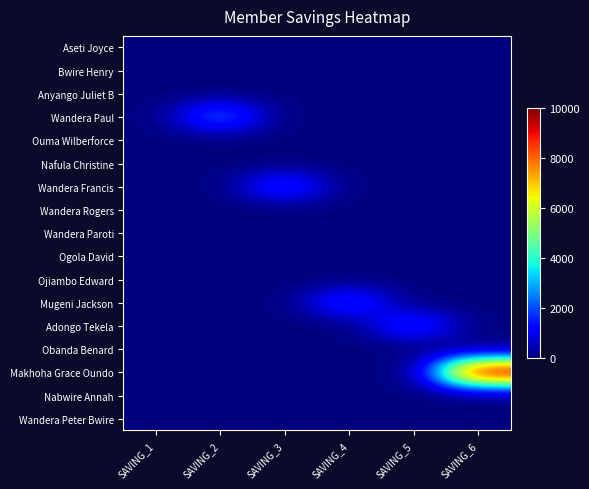

Reading left to right, extract all data points from this chart.

Aseti Joyce: SAVING_1=0	SAVING_2=0	SAVING_3=0	SAVING_4=0	SAVING_5=0	SAVING_6=0
Bwire Henry: SAVING_1=0	SAVING_2=0	SAVING_3=0	SAVING_4=0	SAVING_5=0	SAVING_6=0
Anyango Juliet B: SAVING_1=0	SAVING_2=0	SAVING_3=0	SAVING_4=0	SAVING_5=0	SAVING_6=0
Wandera Paul: SAVING_1=0	SAVING_2=2500	SAVING_3=0	SAVING_4=0	SAVING_5=0	SAVING_6=0
Ouma Wilberforce: SAVING_1=0	SAVING_2=0	SAVING_3=0	SAVING_4=0	SAVING_5=0	SAVING_6=0
Nafula Christine: SAVING_1=0	SAVING_2=0	SAVING_3=0	SAVING_4=0	SAVING_5=0	SAVING_6=0
Wandera Francis: SAVING_1=0	SAVING_2=0	SAVING_3=2000	SAVING_4=0	SAVING_5=0	SAVING_6=0
Wandera Rogers: SAVING_1=0	SAVING_2=0	SAVING_3=0	SAVING_4=0	SAVING_5=0	SAVING_6=0
Wandera Paroti: SAVING_1=0	SAVING_2=0	SAVING_3=0	SAVING_4=0	SAVING_5=0	SAVING_6=0
Ogola David: SAVING_1=0	SAVING_2=0	SAVING_3=0	SAVING_4=0	SAVING_5=0	SAVING_6=0
Ojiambo Edward: SAVING_1=0	SAVING_2=0	SAVING_3=0	SAVING_4=0	SAVING_5=0	SAVING_6=0
Mugeni Jackson: SAVING_1=0	SAVING_2=0	SAVING_3=0	SAVING_4=2000	SAVING_5=0	SAVING_6=0
Adongo Tekela: SAVING_1=0	SAVING_2=0	SAVING_3=0	SAVING_4=0	SAVING_5=2000	SAVING_6=0
Obanda Benard: SAVING_1=0	SAVING_2=0	SAVING_3=0	SAVING_4=0	SAVING_5=0	SAVING_6=0
Makhoha Grace Oundo: SAVING_1=0	SAVING_2=0	SAVING_3=0	SAVING_4=0	SAVING_5=0	SAVING_6=10000
Nabwire Annah: SAVING_1=0	SAVING_2=0	SAVING_3=0	SAVING_4=0	SAVING_5=0	SAVING_6=0
Wandera Peter Bwire: SAVING_1=0	SAVING_2=0	SAVING_3=0	SAVING_4=0	SAVING_5=0	SAVING_6=0